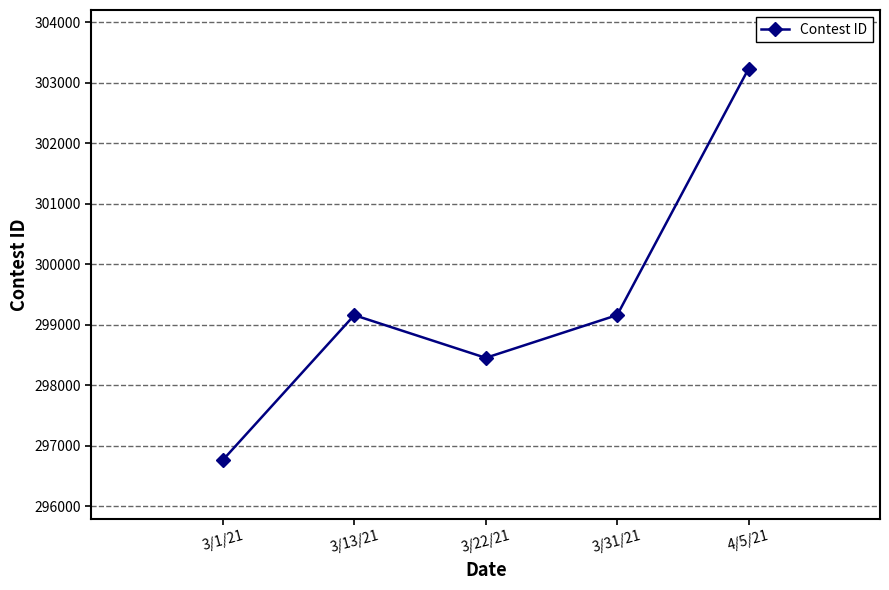

Which has a higher value, 3/1/21 or 3/13/21?

3/13/21